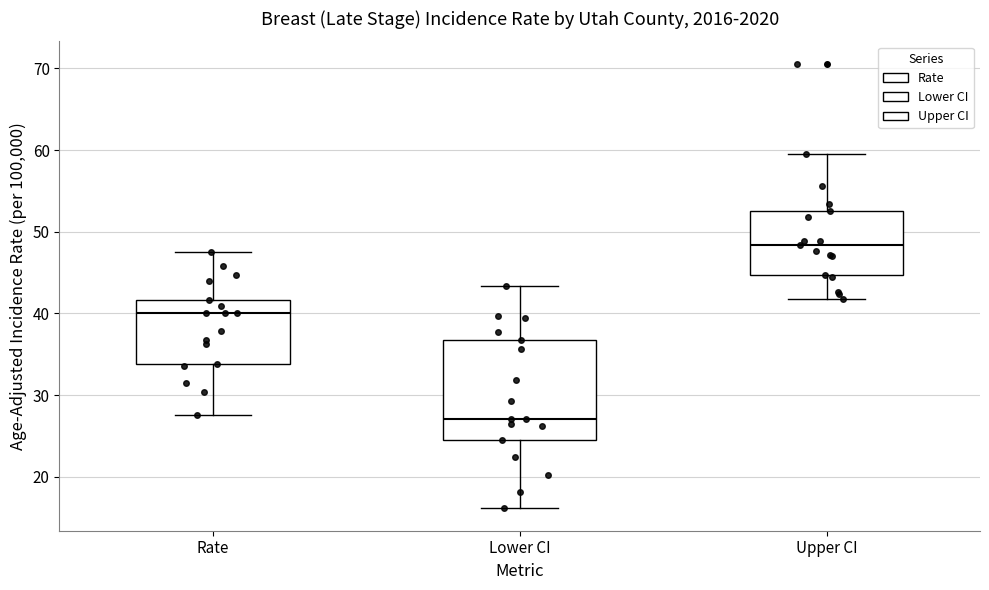

Reading left to right, read every box against the y-axis: the position of its median line, the range the box covers, and the ends of its whiskers. The values are not printed on the chart, so give them approximately, as read against the axis.

Rate: median 40, box 34 to 42, whiskers 28 to 48
Lower CI: median 27, box 25 to 37, whiskers 16 to 43
Upper CI: median 48, box 45 to 53, whiskers 42 to 60